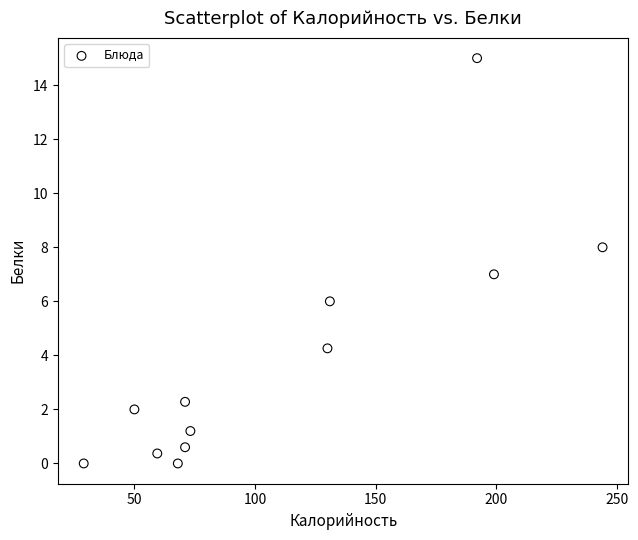

What is the average X value?

109.8